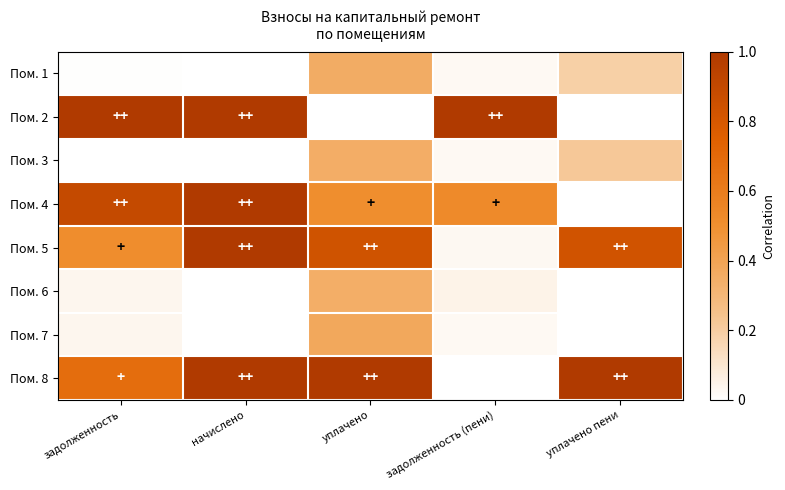

Rank the series at уплачено пени from lowest to highest value.

Пом. 2, Пом. 4, Пом. 7, Пом. 6, Пом. 1, Пом. 3, Пом. 5, Пом. 8